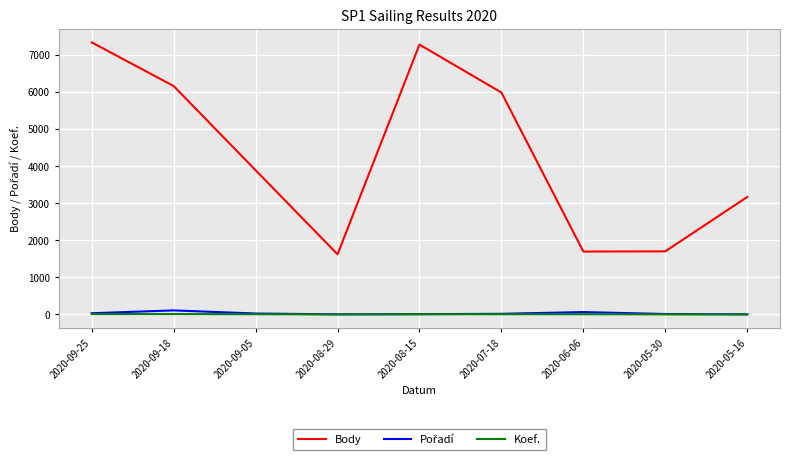

Is it true that Body equals 7272 at 2020-08-15?

True